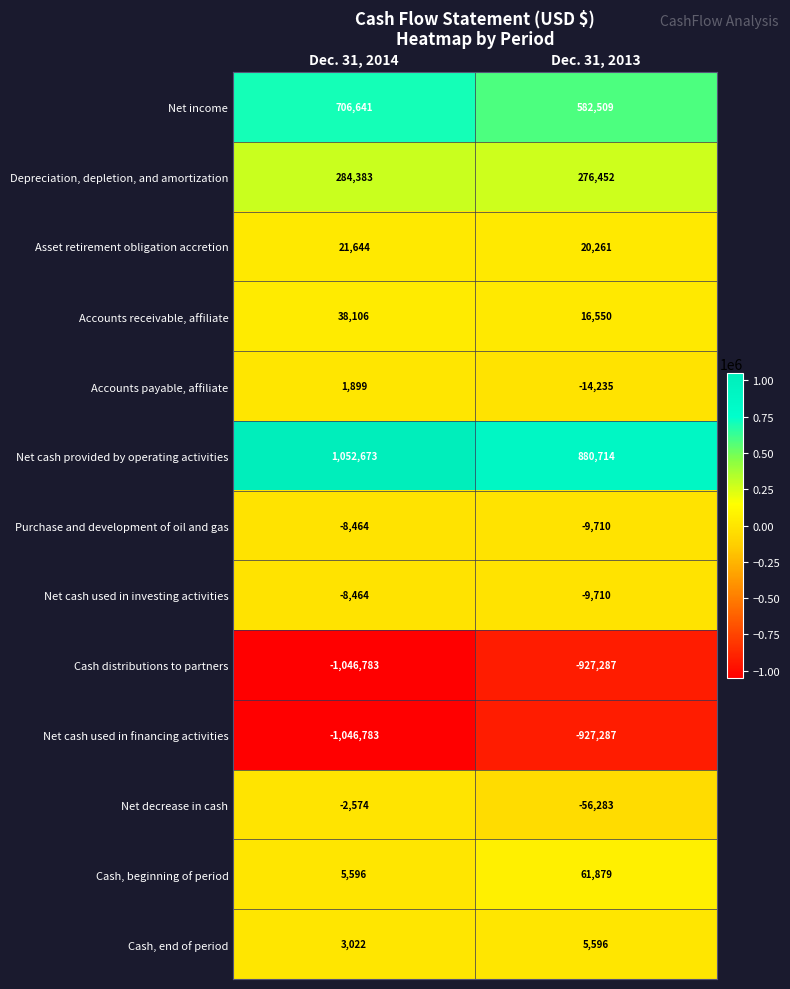

The value of Accounts receivable, affiliate at Dec. 31, 2014 is 17310. True or false?

False